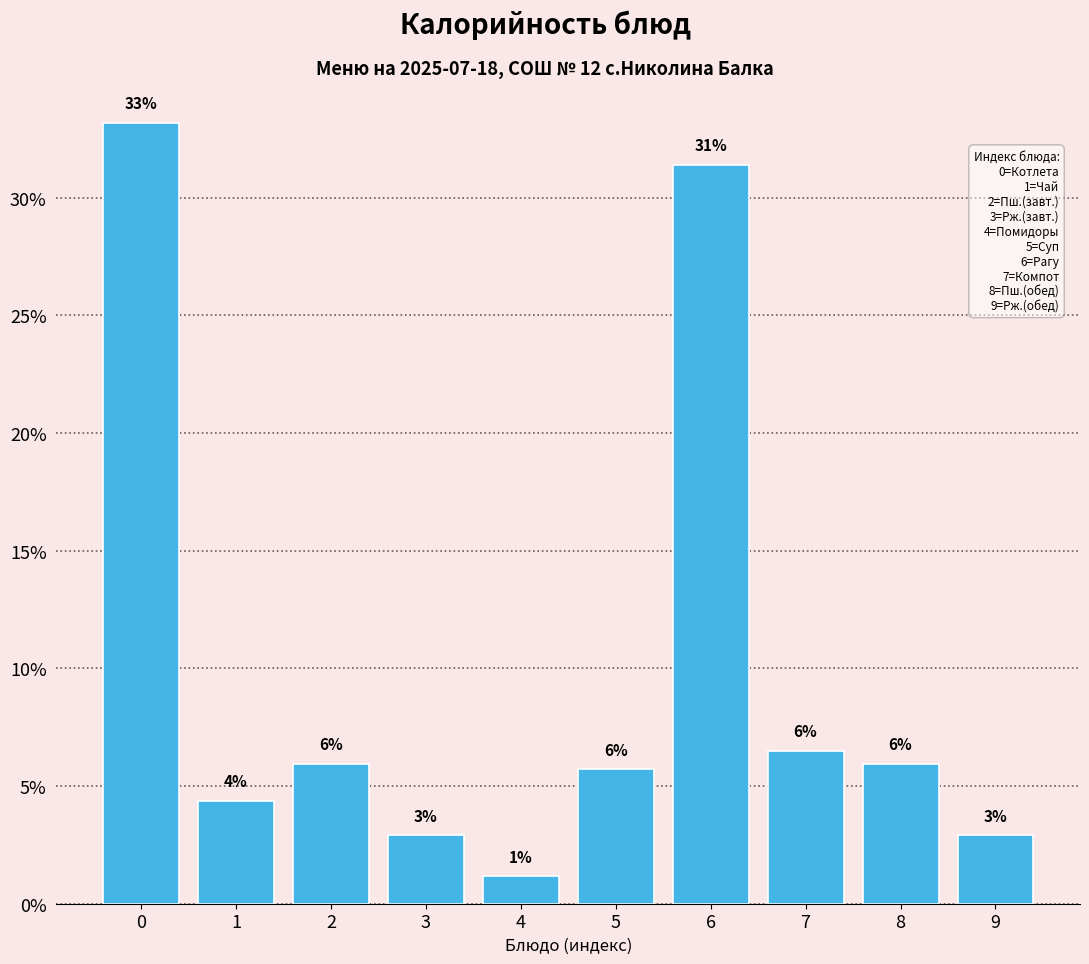

True or false: the data shows 7.8 at 1.

False